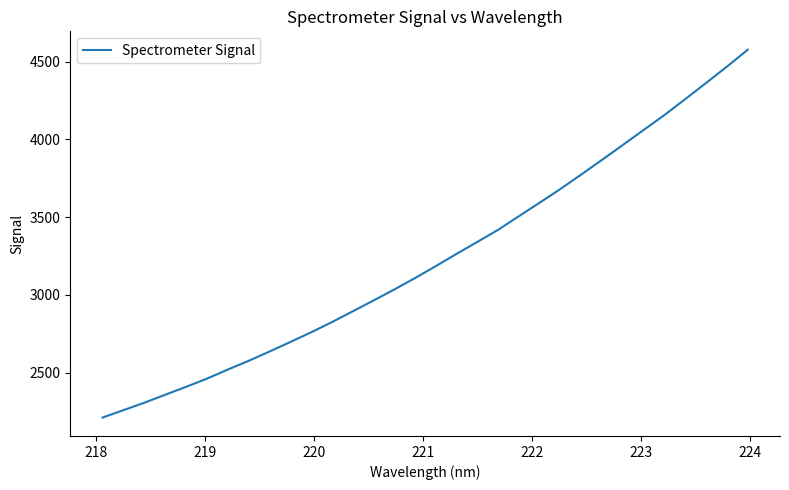

What is the difference between the maximum and minimum values?

2363.8